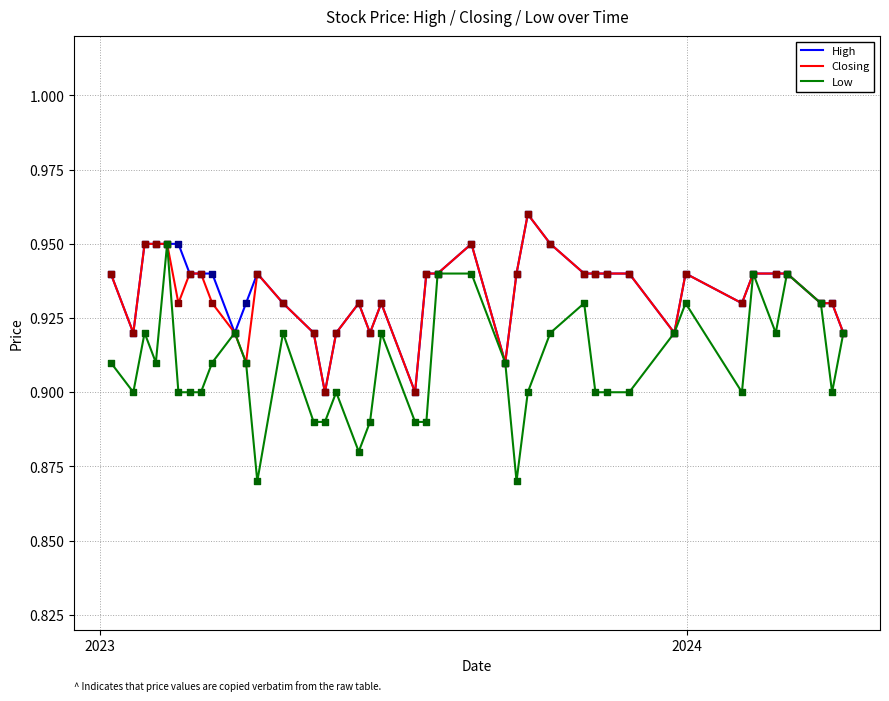

What are all the series names shown in the legend?

High, Closing, Low